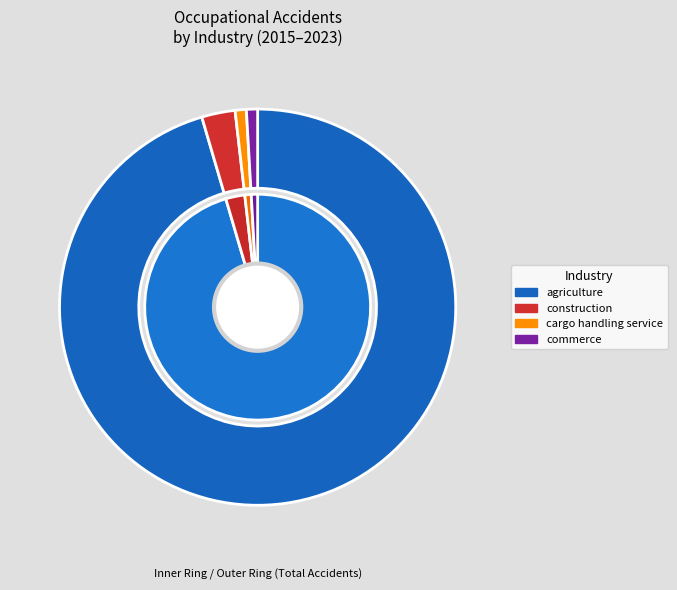

To the nearest percent, what is the difference between the commerce and agriculture slice percentages?

95%